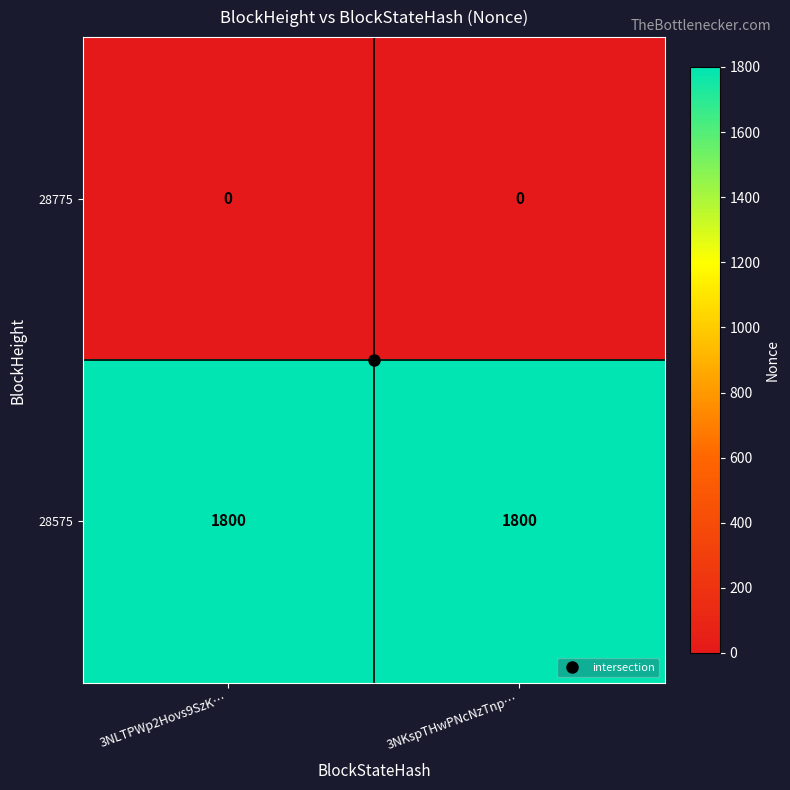

What is the total value across all series at 3NLTPWp2Hovs9SzK…?

1800